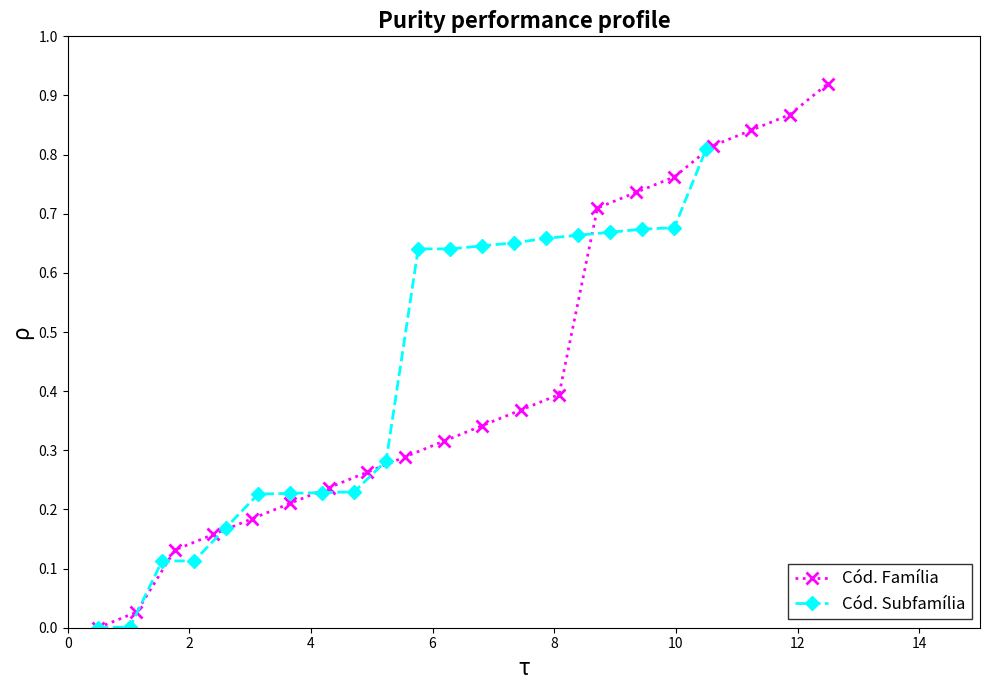

Does the chart have visible grid lines?

No